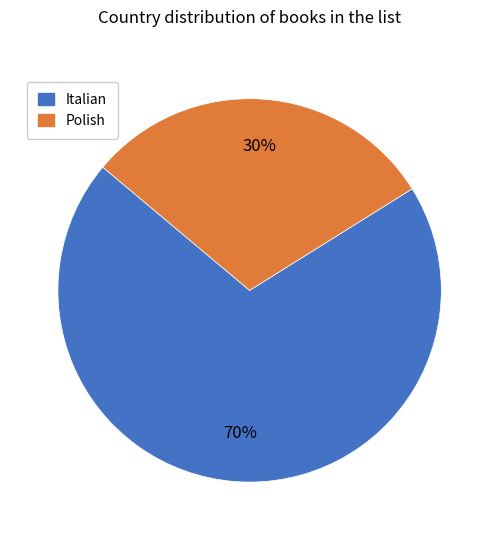

Which slice is the smallest?

Polish